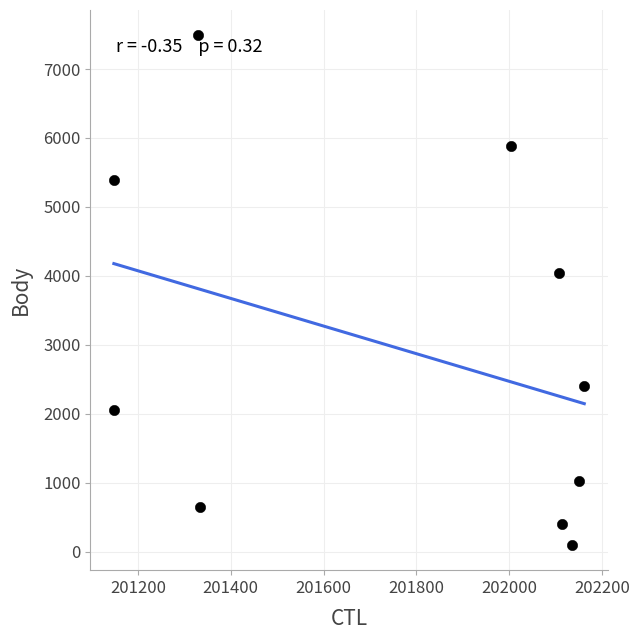

What Y value in the scatter plot is closest to 3794?

4047